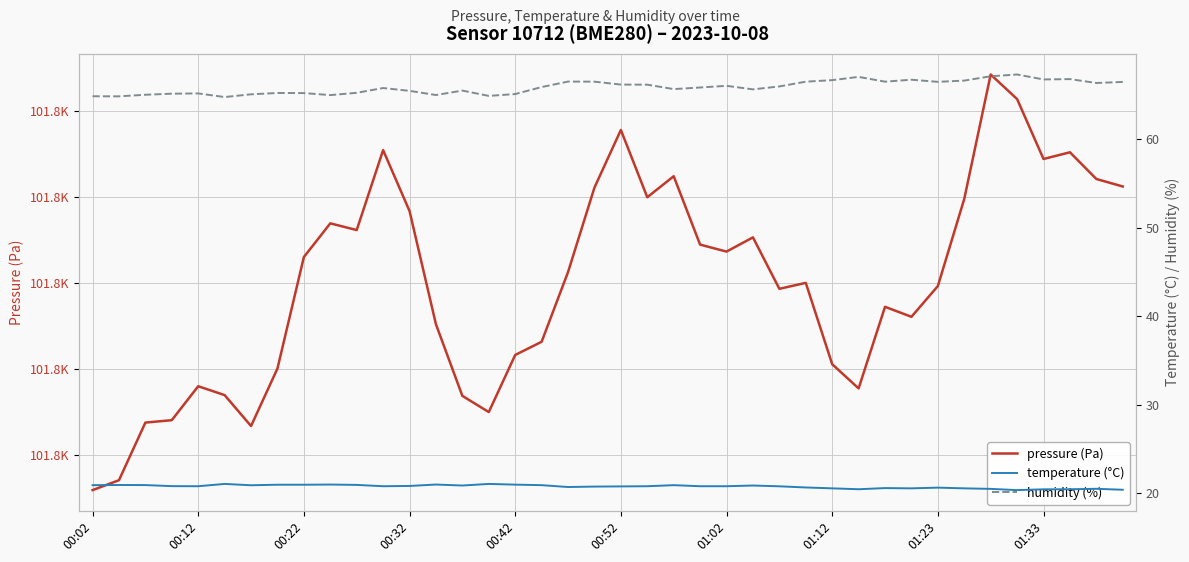

At how many categories does at least one series exceed 25179?

40